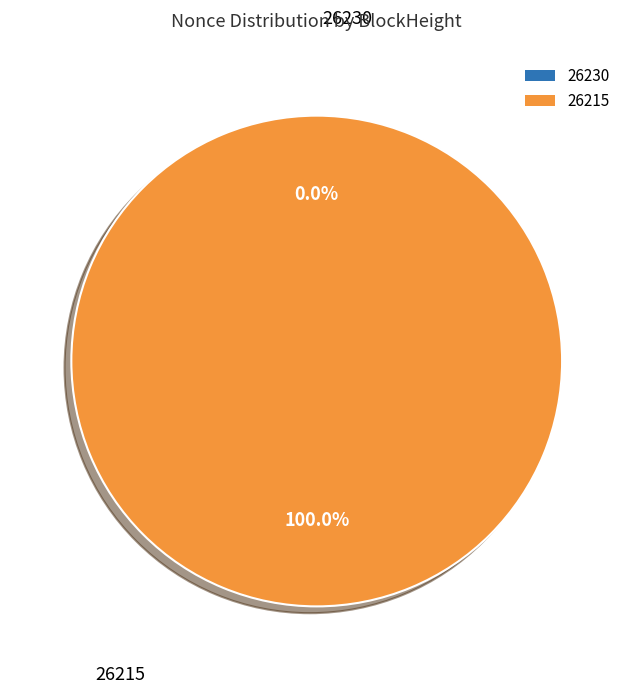

Is there any slice that represents more than half of the pie?

Yes